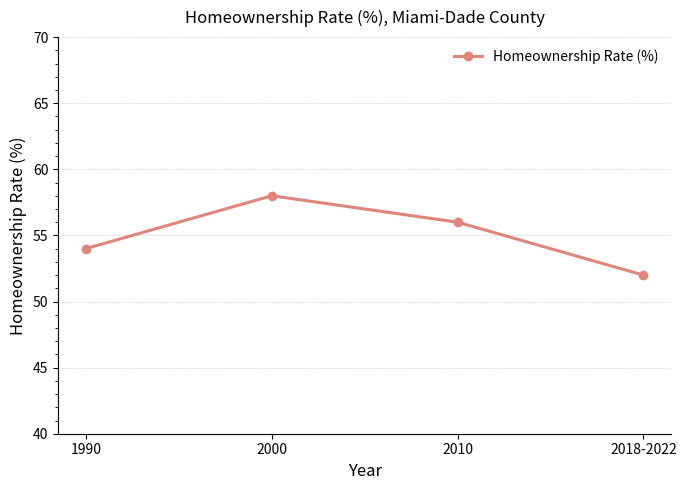

True or false: there are more than 2 points higher than both neighbors.

False